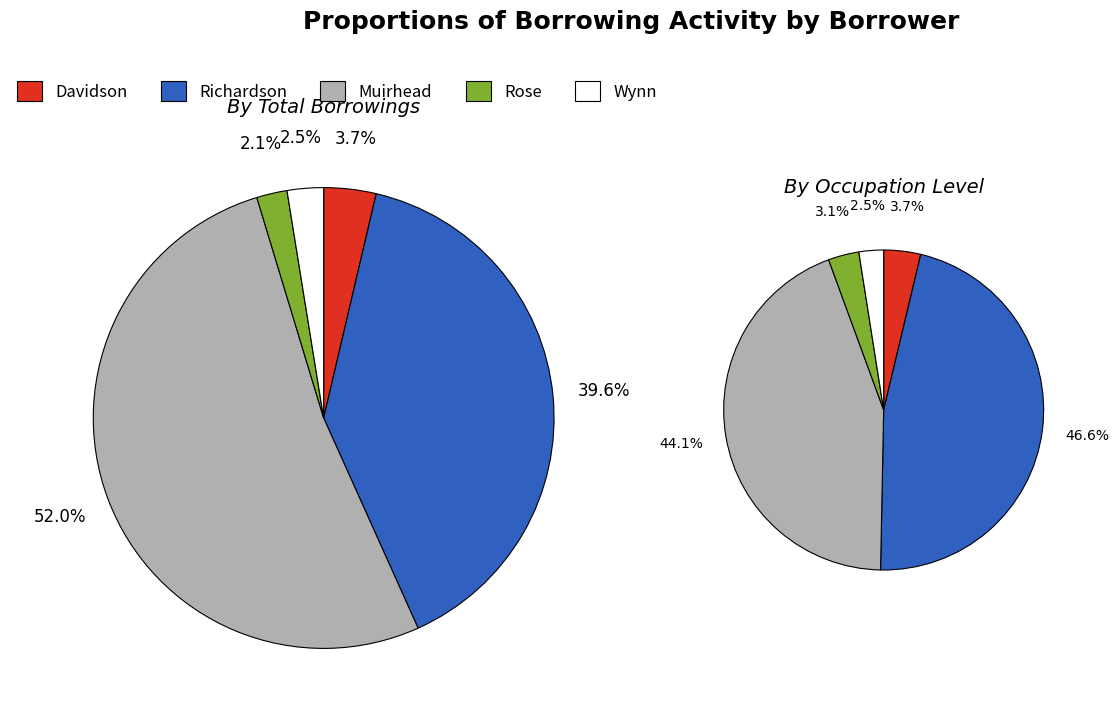

Is there any slice that represents more than half of the pie?

Yes